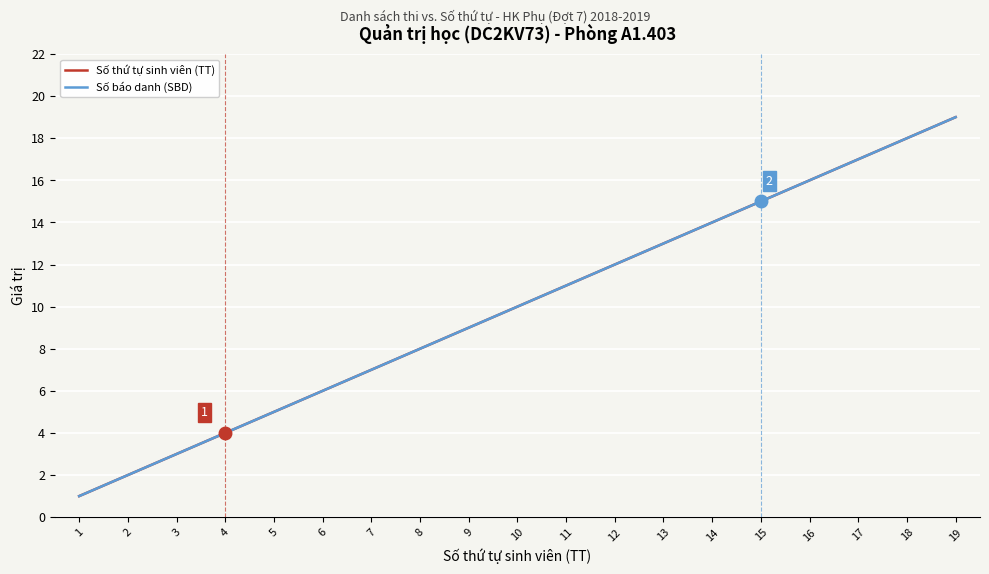

Where is Số báo danh (SBD) nearest to the value 10?

10